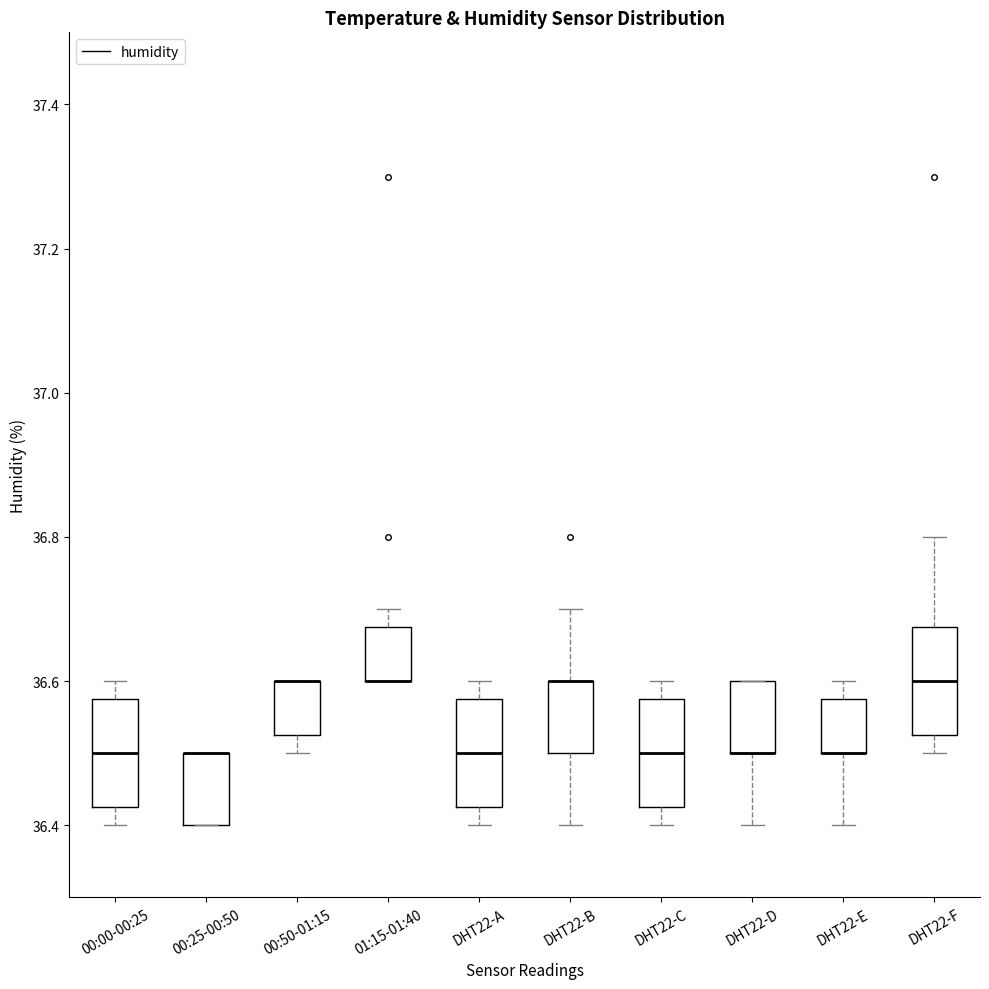

Reading left to right, read every box against the y-axis: the position of its median line, the range the box covers, and the ends of its whiskers. The values are not printed on the chart, so give them approximately, as read against the axis.

00:00-00:25: median 36.50, box 36.42 to 36.58, whiskers 36.40 to 36.60
00:25-00:50: median 36.50 (drawn on the box's upper edge), box 36.40 to 36.50, whiskers 36.40 to 36.50
00:50-01:15: median 36.60 (drawn on the box's upper edge), box 36.52 to 36.60, whiskers 36.50 to 36.60
01:15-01:40: median 36.60 (drawn on the box's lower edge), box 36.60 to 36.68, whiskers 36.60 to 36.70
DHT22-A: median 36.50, box 36.42 to 36.58, whiskers 36.40 to 36.60
DHT22-B: median 36.60 (drawn on the box's upper edge), box 36.50 to 36.60, whiskers 36.40 to 36.70
DHT22-C: median 36.50, box 36.42 to 36.58, whiskers 36.40 to 36.60
DHT22-D: median 36.50 (drawn on the box's lower edge), box 36.50 to 36.60, whiskers 36.40 to 36.60
DHT22-E: median 36.50 (drawn on the box's lower edge), box 36.50 to 36.58, whiskers 36.40 to 36.60
DHT22-F: median 36.60, box 36.52 to 36.68, whiskers 36.50 to 36.80